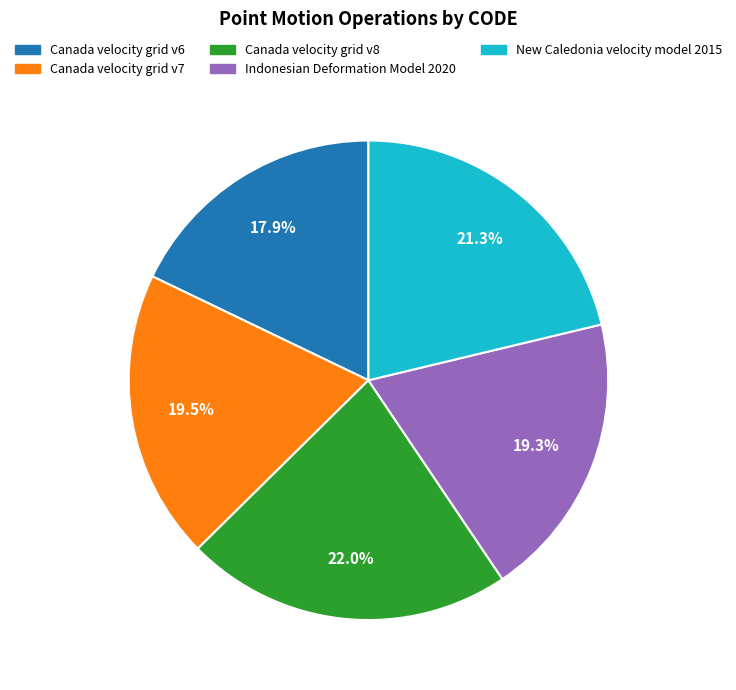

Which slice is the smallest?

Canada velocity grid v6